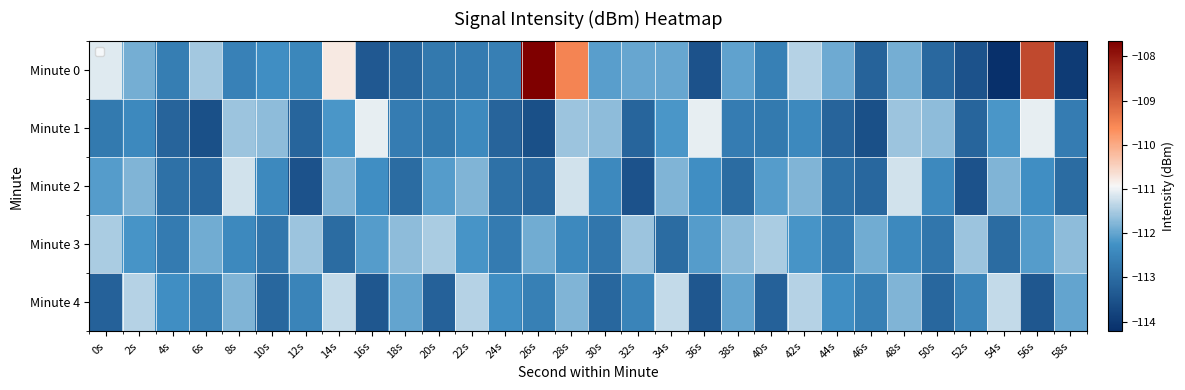

How many distinct data groups are displayed?

5